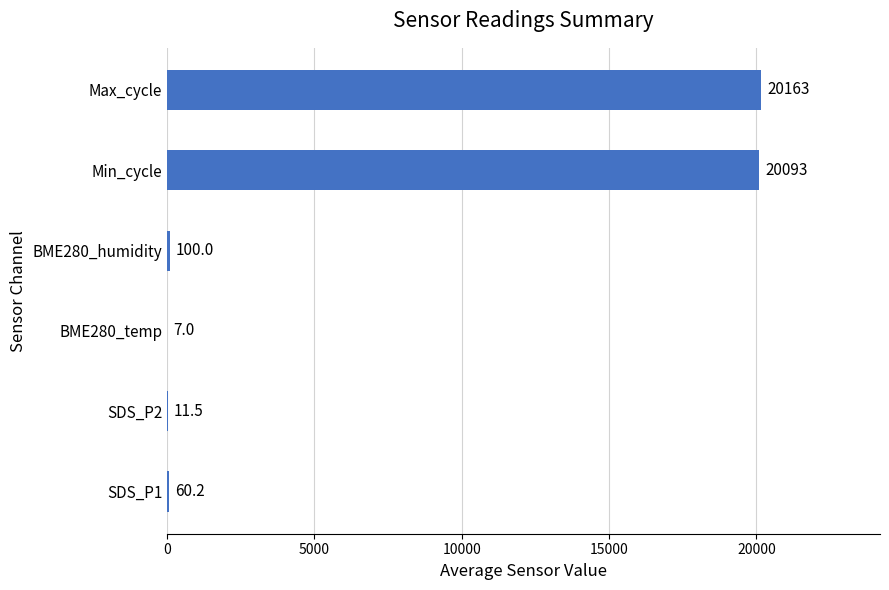

The value at SDS_P2 is 11.5. True or false?

True